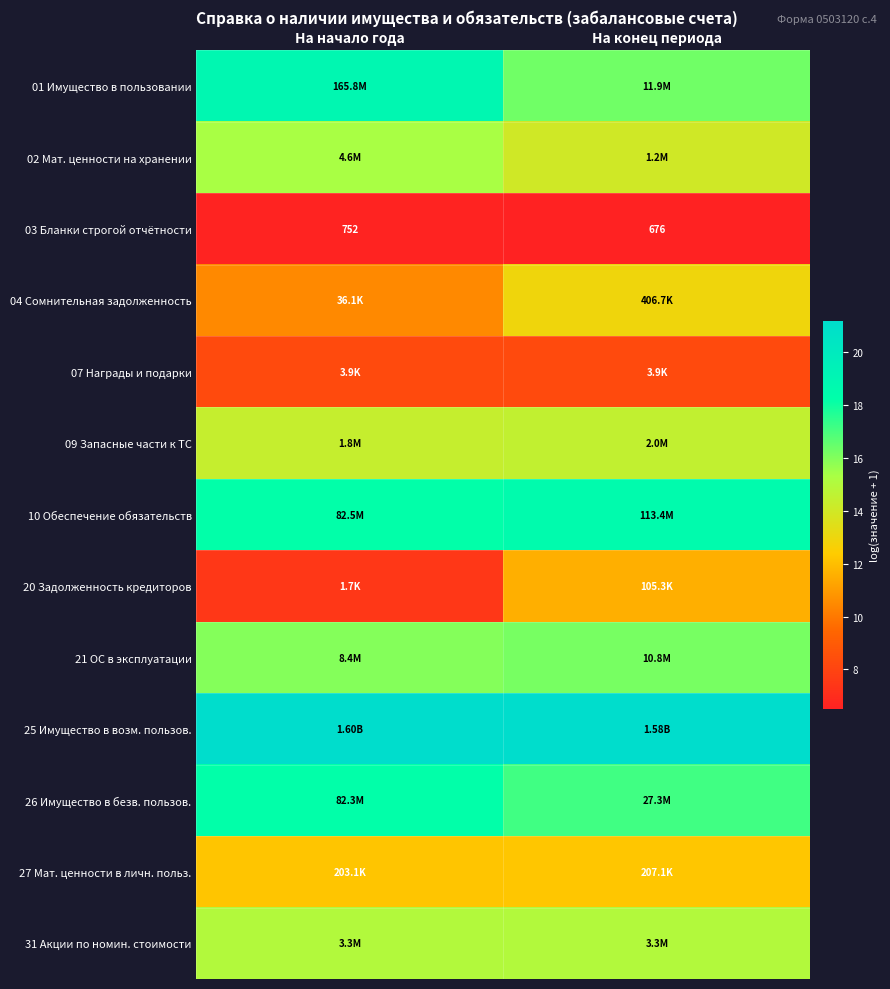

Which series has the largest total across all categories?

25 Имущество в возм. пользов.